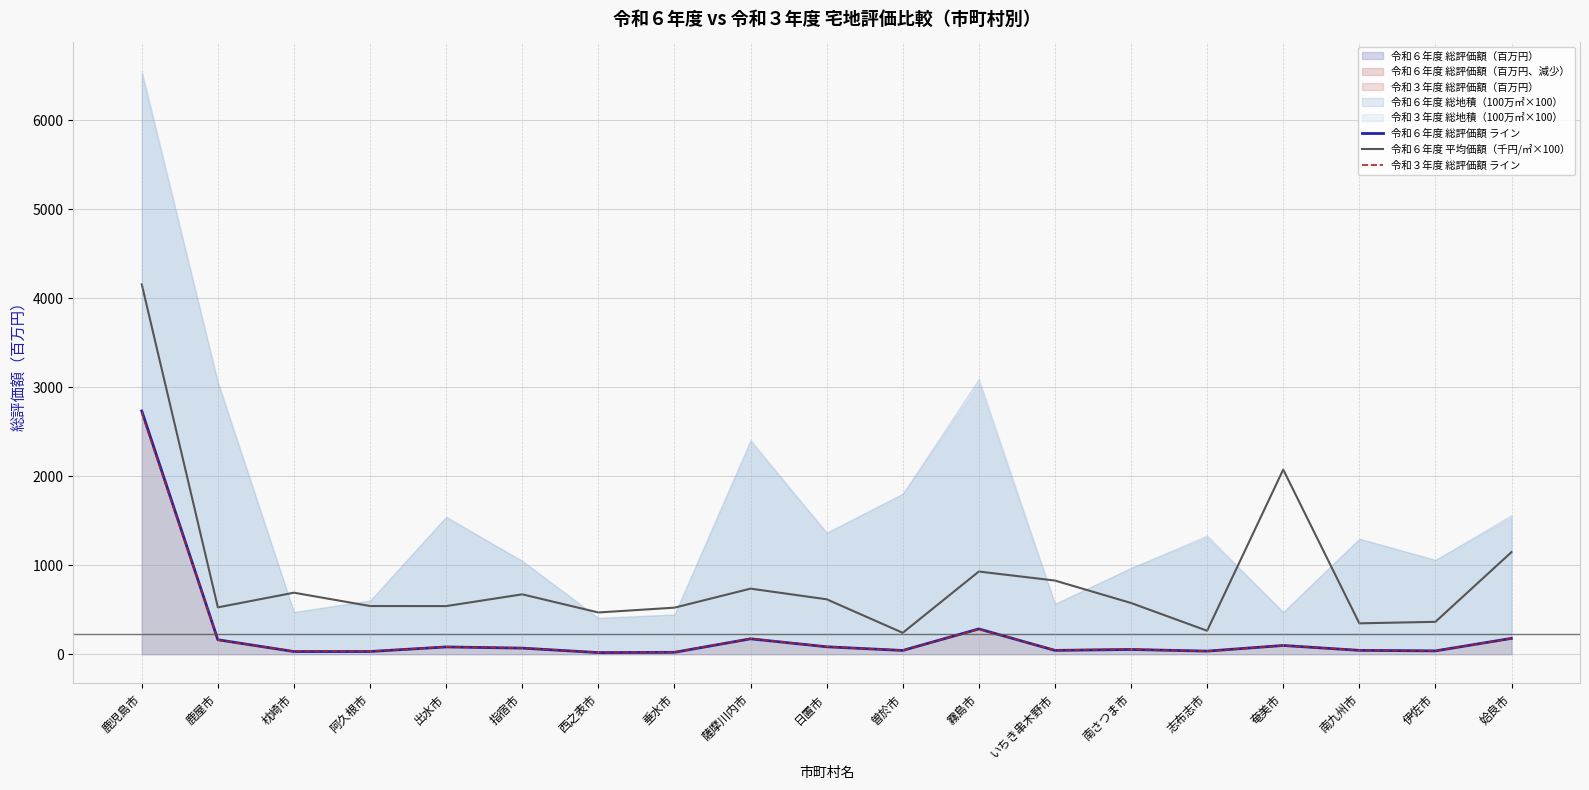

Reading left to right, transcribe all the data shown in this chart.

令和６年度 総評価額 ライン: 2733.3	162.2	29.8	30.2	81.6	68.2	18.1	21.3	172.7	83.4	42.1	284.1	42.7	53.1	34.6	98.2	43.1	37.1	177.9
令和６年度 平均価額（千円/㎡×100）: 4155.6	526.2	691.0	541.2	540.5	672.7	468.9	522.9	736.6	617.0	240.3	928.9	827.5	575.4	263.6	2074.4	346.8	363.7	1147.3
令和３年度 総評価額 ライン: 2708.2	160.1	32.9	32.4	83.1	70.3	18.9	23.3	175.6	84.2	43.4	282.1	46.6	55.9	34.6	97.9	44.9	38.6	176.1